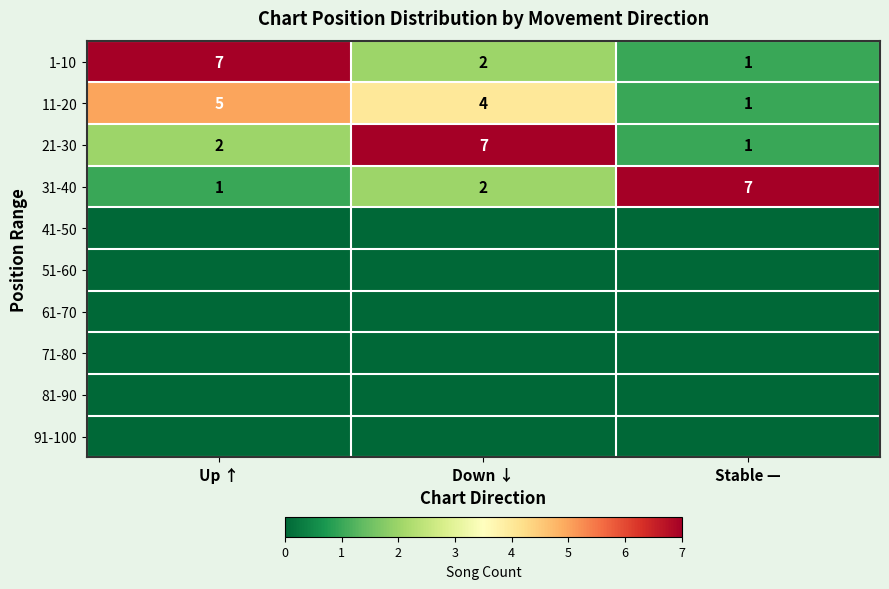

Which category has the lowest value in the 31-40 series?

Up ↑